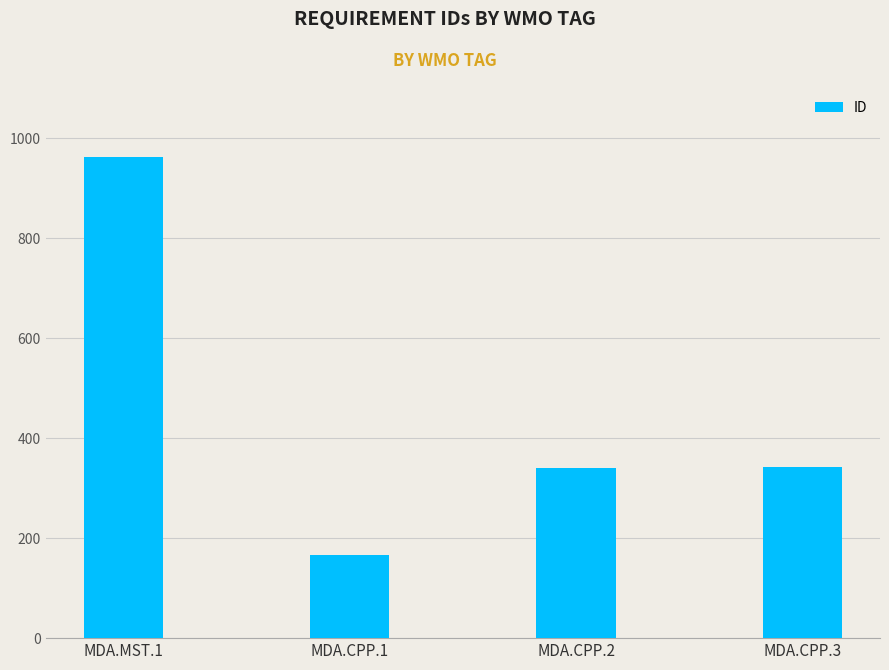

Between MDA.CPP.2 and MDA.CPP.1, which is larger?

MDA.CPP.2